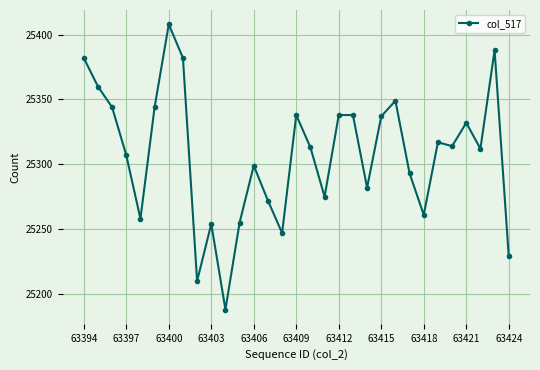

What is the value of the 26th point from the left?

25317